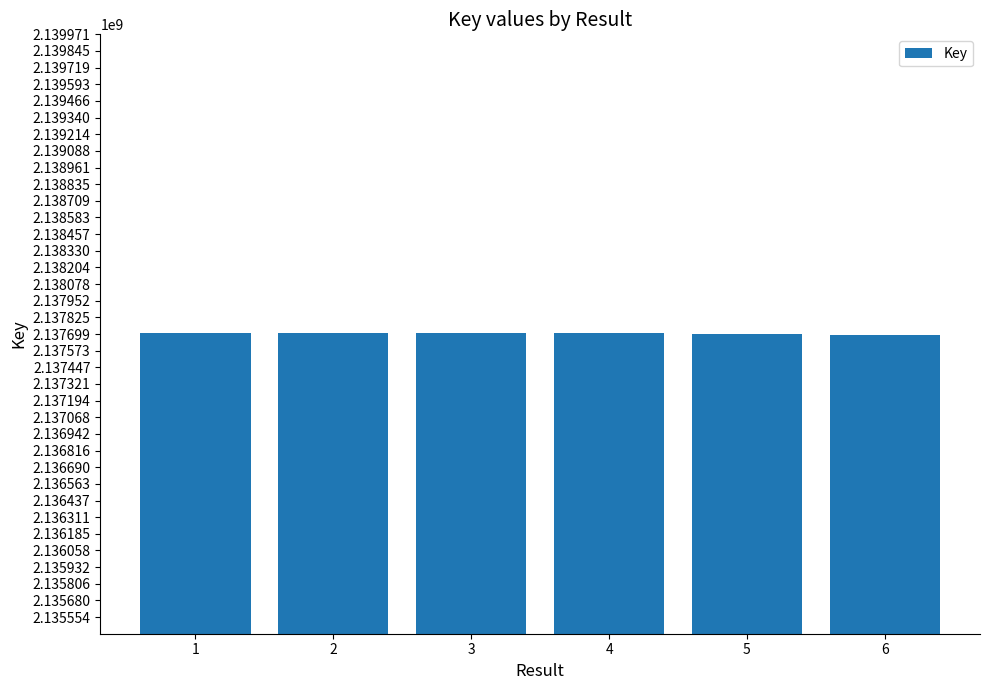

Is it true that the value at 1 is 2137707215?

True